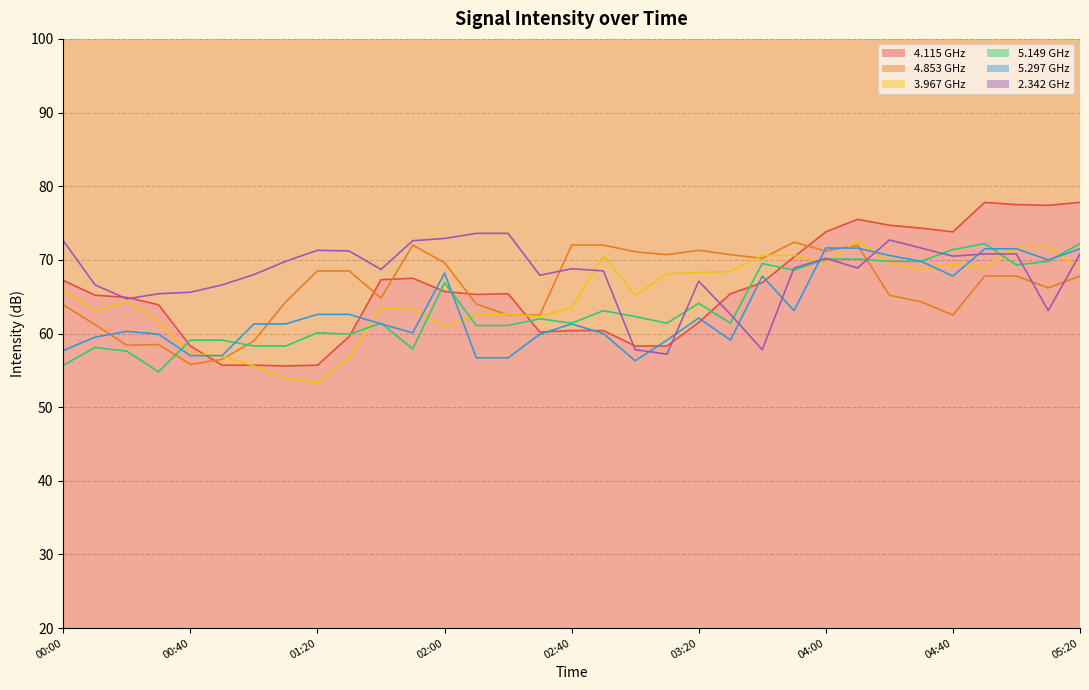

Which series has the largest total across all categories?

2.342